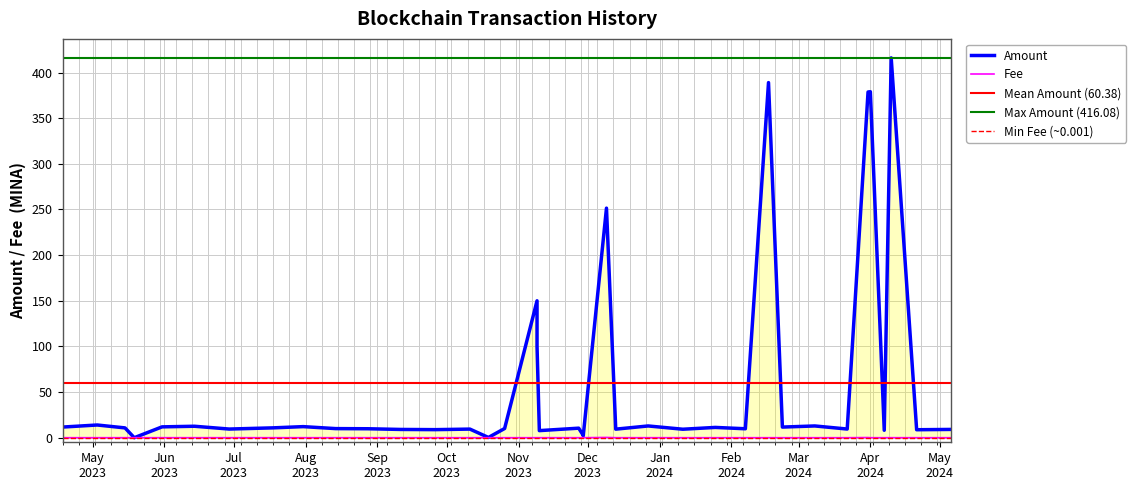

How many categories are shown in the chart?

39